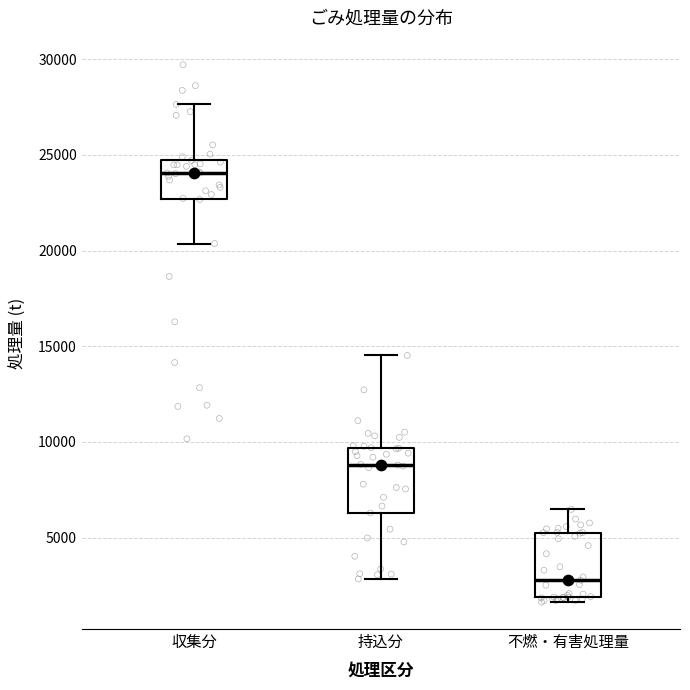

Which box has the lowest median line?

不燃・有害処理量